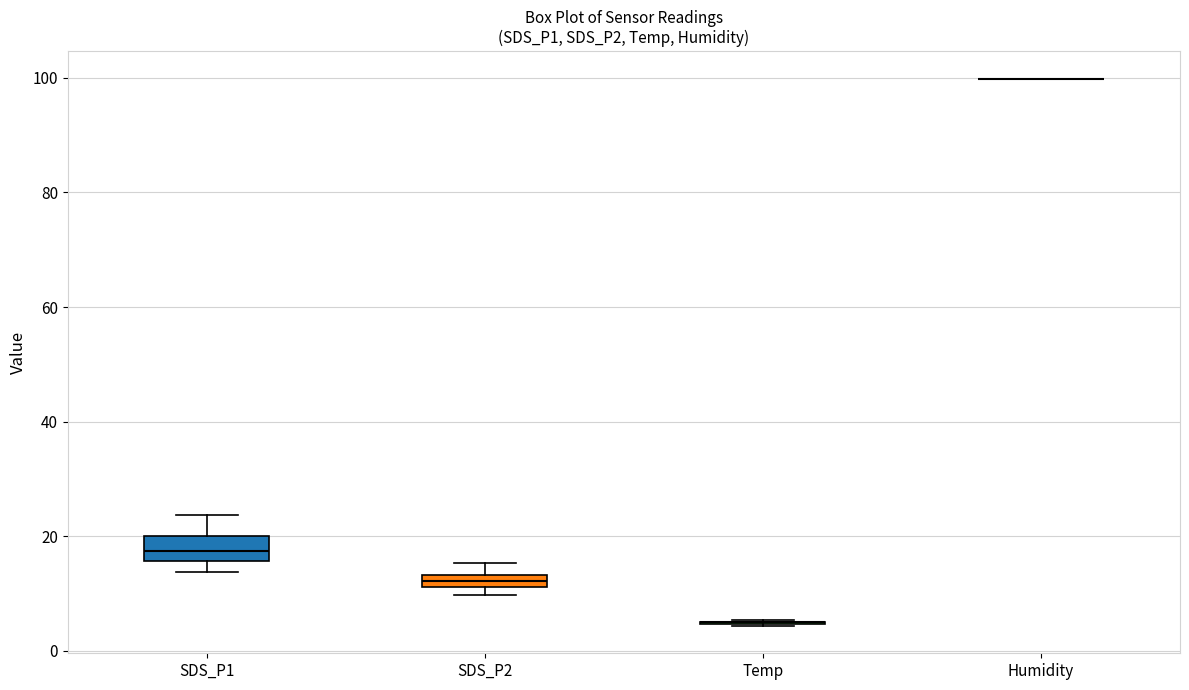

Where is the upper edge of the box for SDS_P2 on the y-axis? The values are not printed on the chart, so give them approximately, as read against the axis.

14